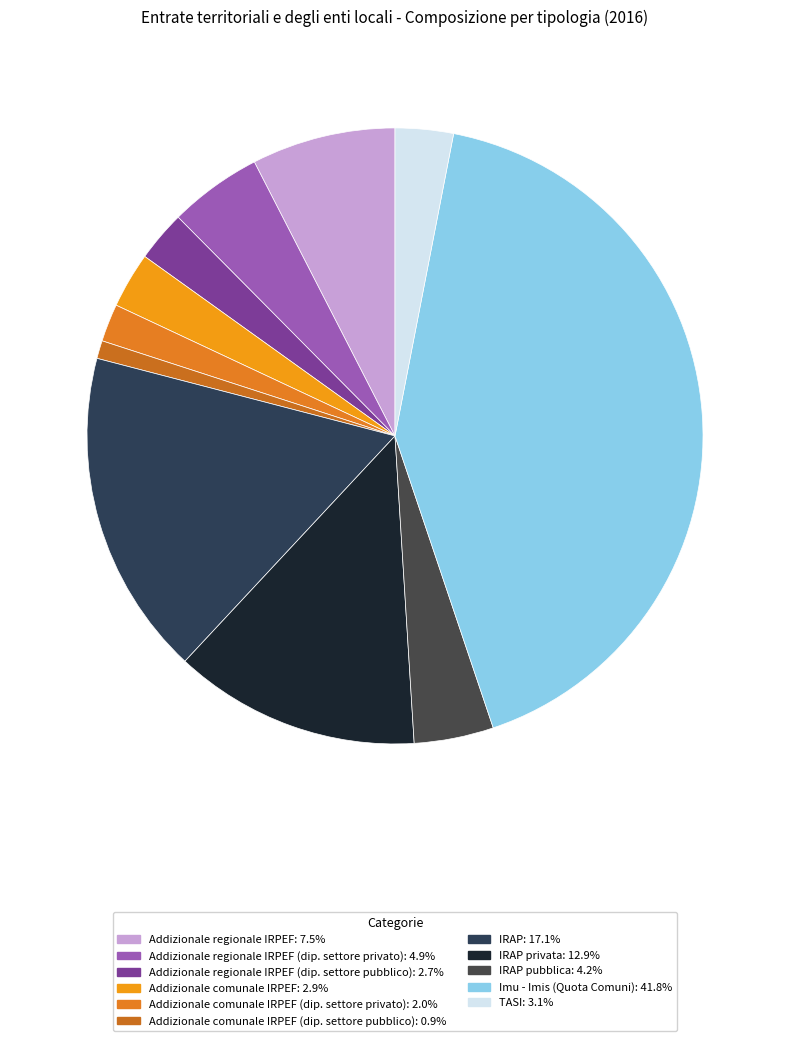

Count the number of slices in the pie.

11